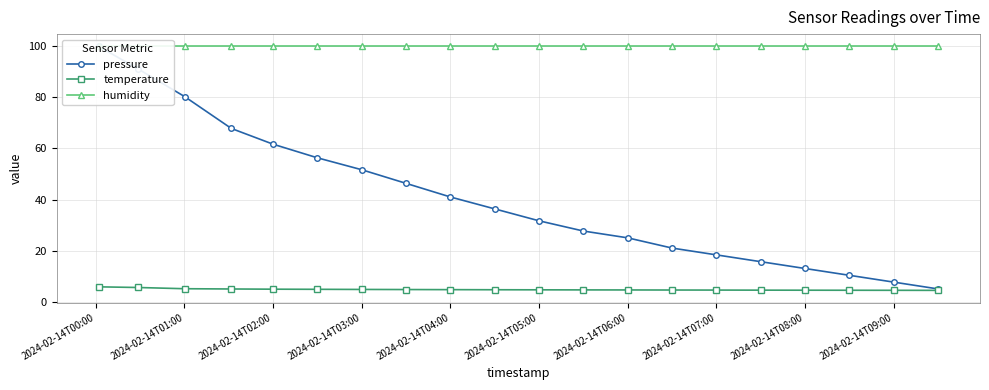

How many lines are shown in the chart?

3